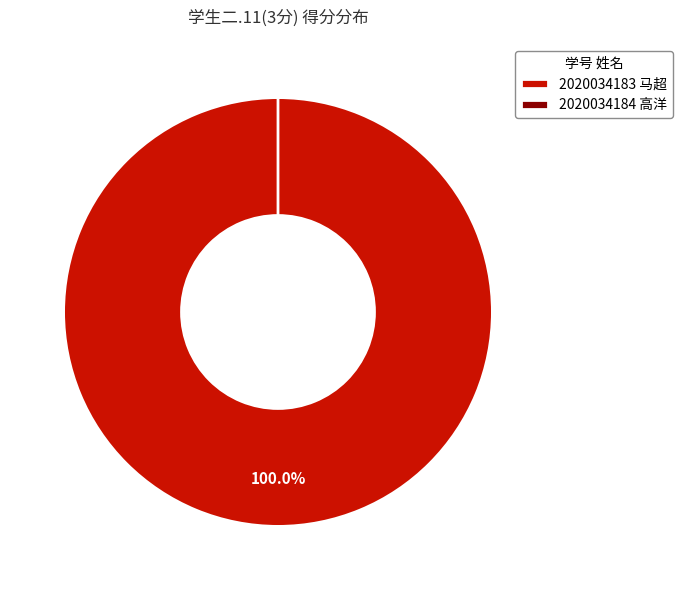

Count the number of slices in the pie.

2